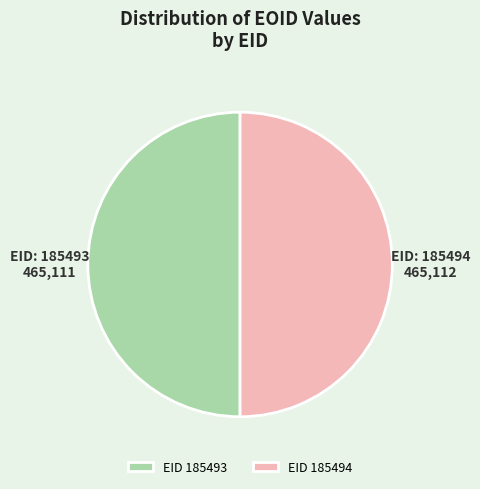

The EID 185493 slice represents 37% of the pie. True or false?

False